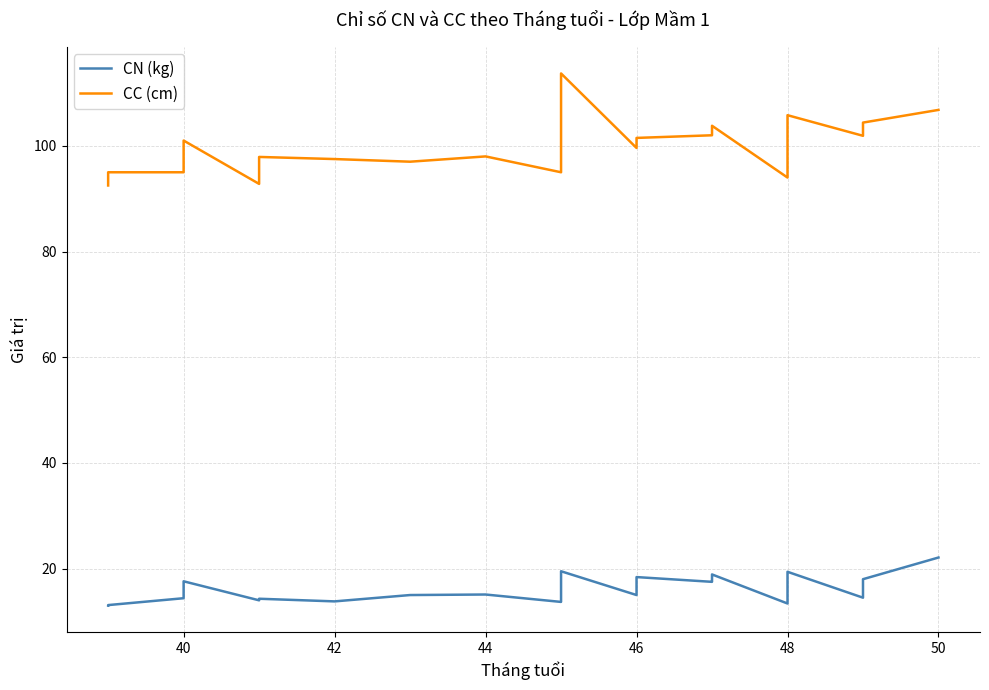

What is the difference between the maximum and minimum values in the CN (kg) series?

9.1